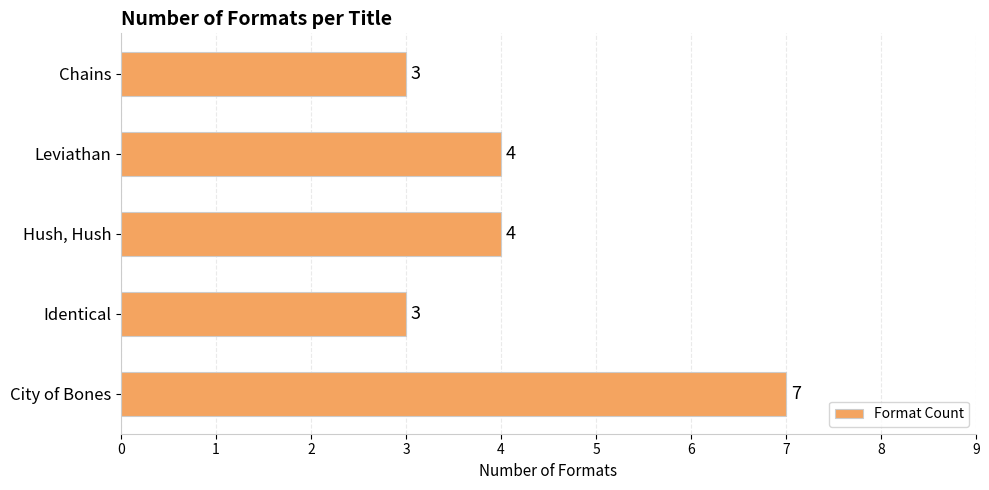

Does the chart contain stacked bars?

No